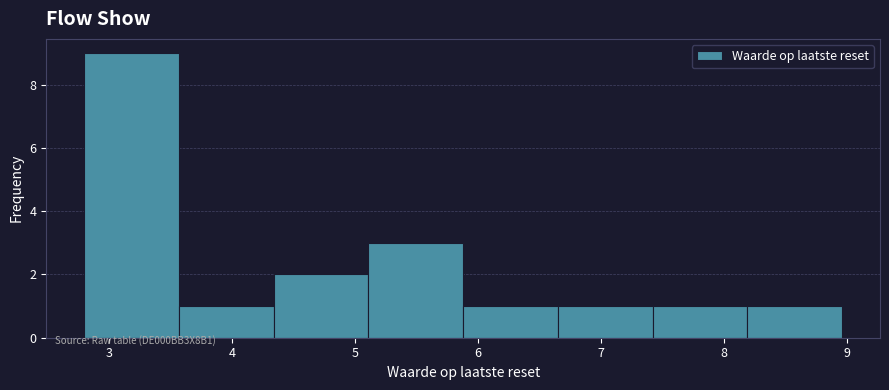

How tall is the bar that spans 3.57 to 4.34 on the x-axis? Neither the bar edges nor the heights are printed on the chart, so give them approximately, as read against the axes.

1